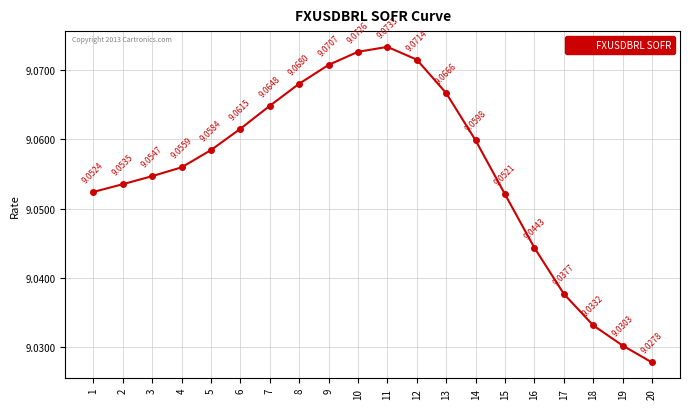

What is the sum of all values?

181.1